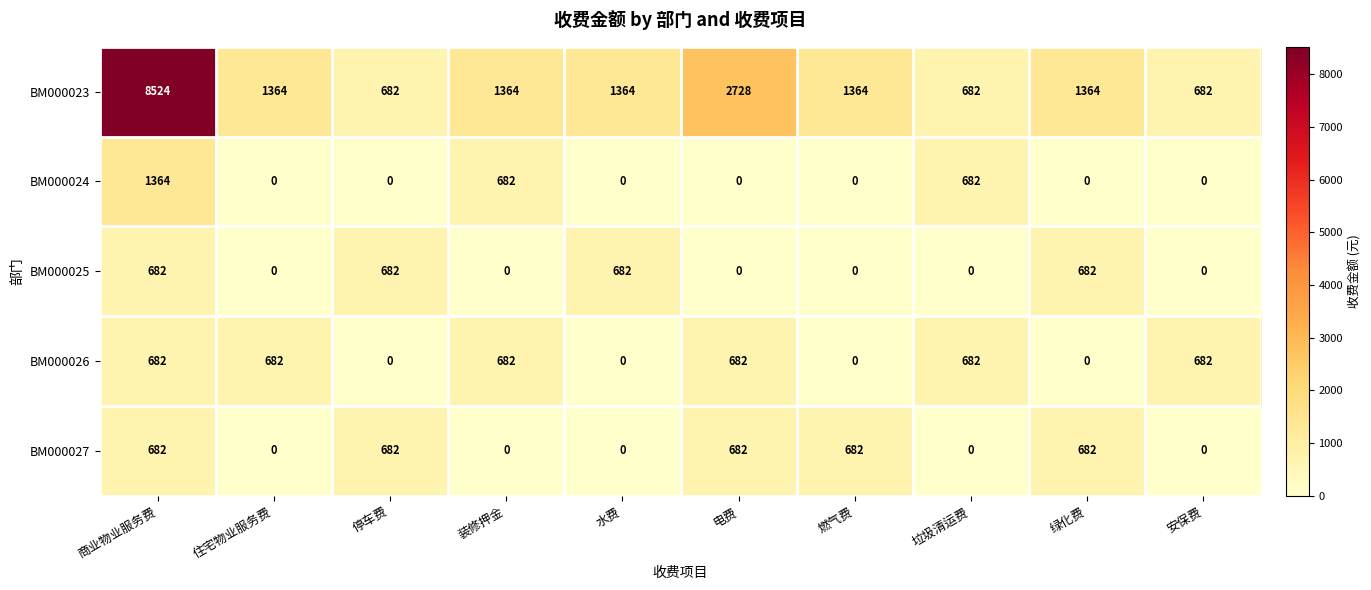

Which series has the largest total across all categories?

BM000023